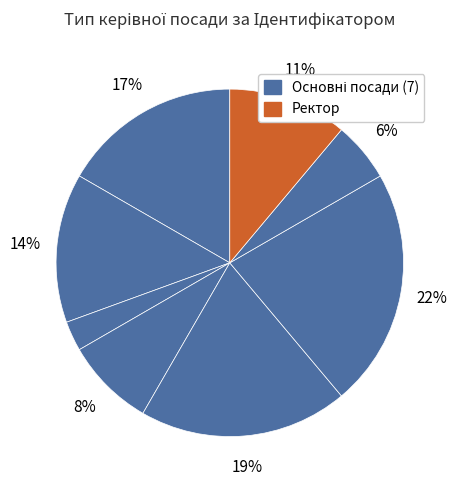

What is the smallest slice in the pie chart?

Генеральний директор